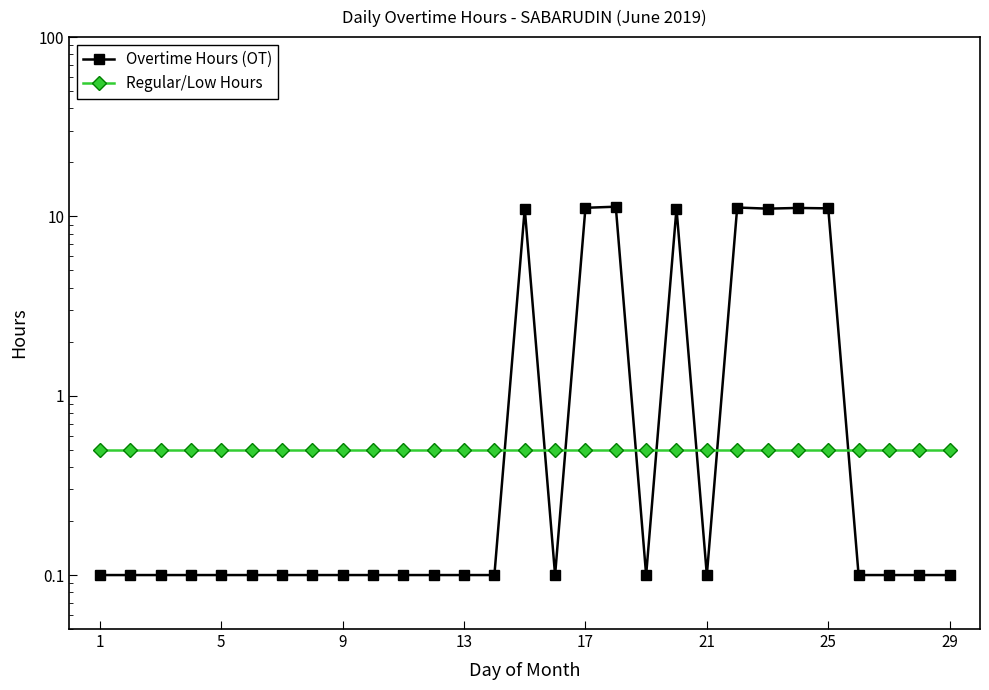

Reading left to right, list all the values displayed in this chart.

Overtime Hours (OT): 0.1	0.1	0.1	0.1	0.1	0.1	0.1	0.1	0.1	0.1	0.1	0.1	0.1	0.1	11.1	0.1	11.2	11.3	0.1	11.1	0.1	11.2	11.1	11.2	11.1	0.1	0.1	0.1	0.1
Regular/Low Hours: 0.5	0.5	0.5	0.5	0.5	0.5	0.5	0.5	0.5	0.5	0.5	0.5	0.5	0.5	0.5	0.5	0.5	0.5	0.5	0.5	0.5	0.5	0.5	0.5	0.5	0.5	0.5	0.5	0.5